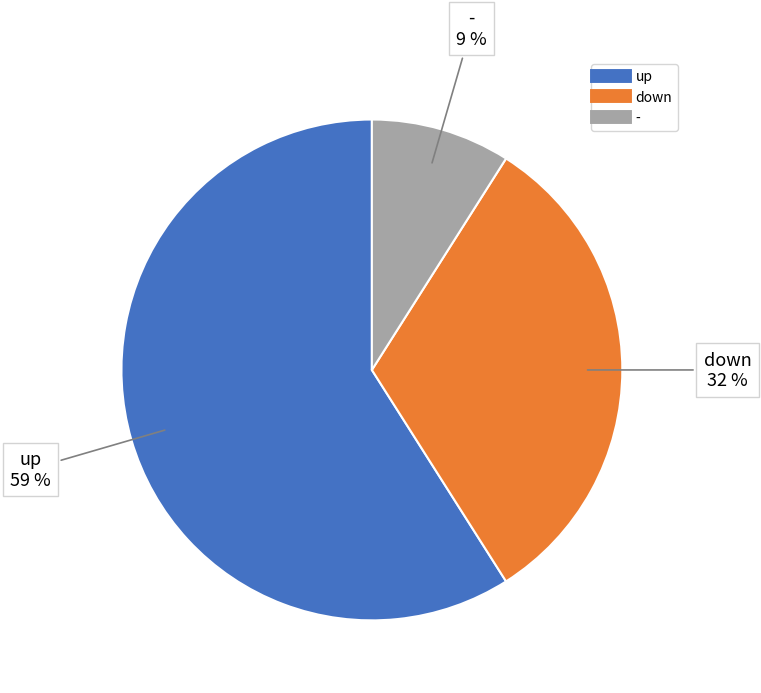

Does any single category account for the majority?

Yes